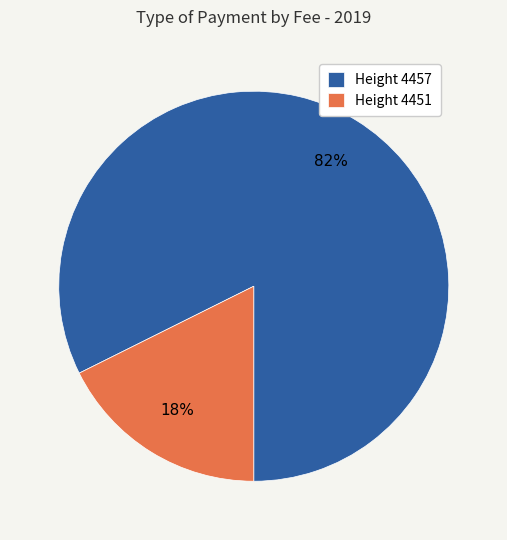

Is the sum of Height 4451 and Height 4457 greater than half?

Yes